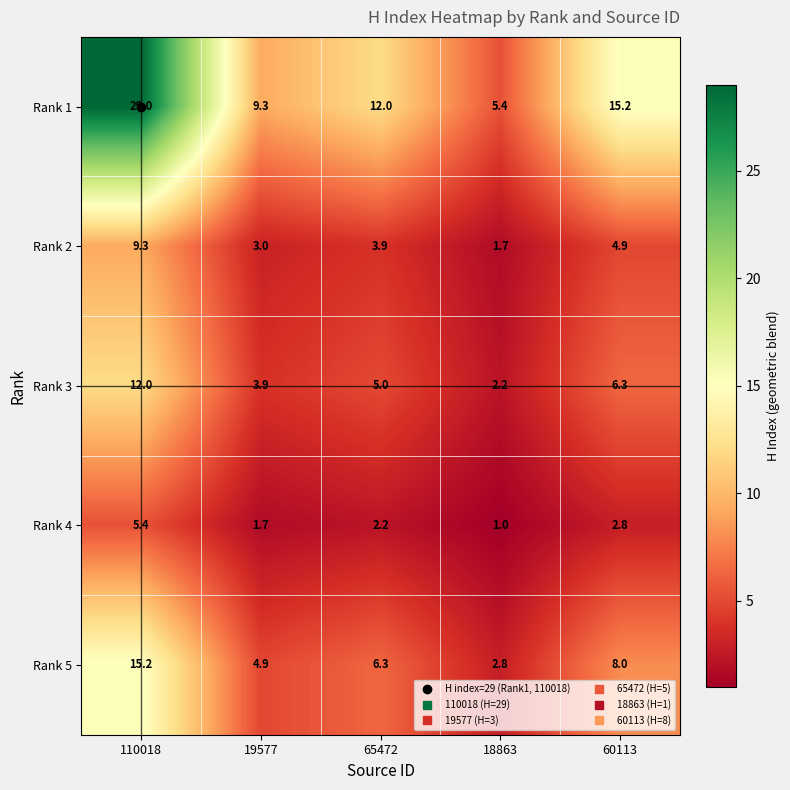

At how many categories does at least one series exceed 6?

4